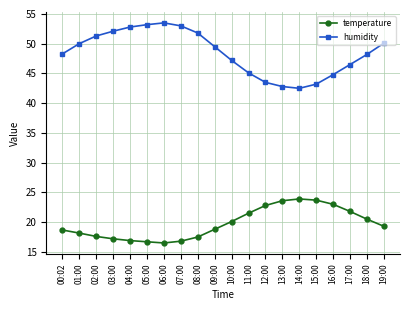

True or false: temperature has a value of 30.8 at 00:02.

False